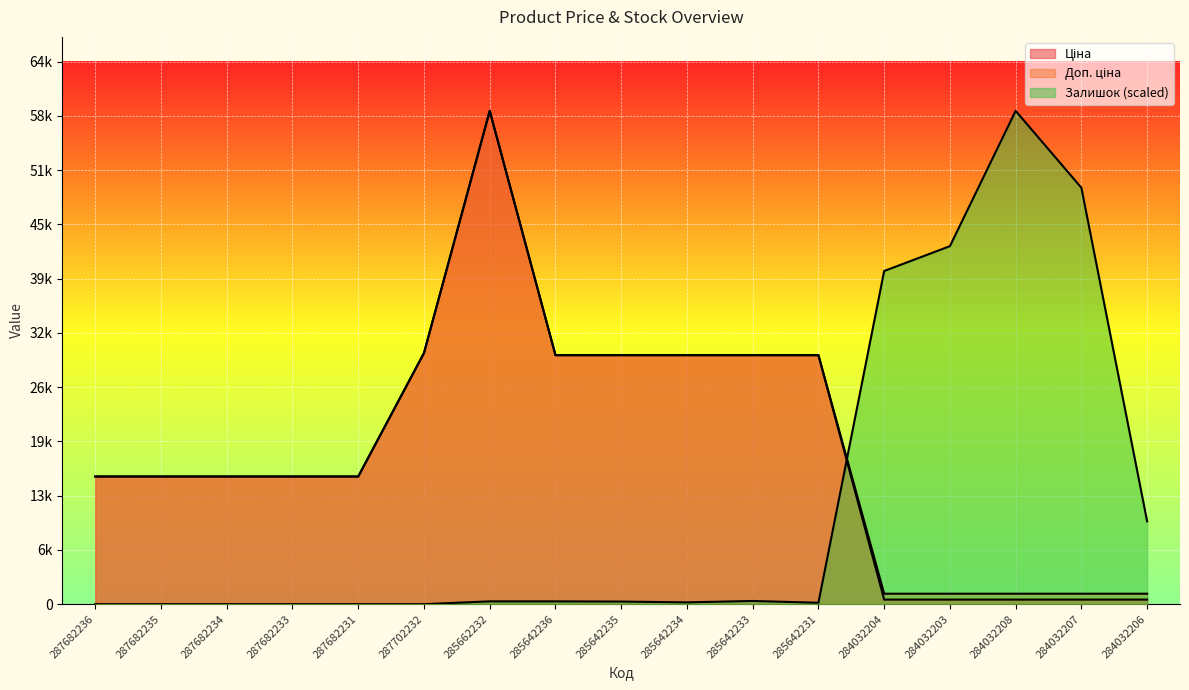

Reading left to right, extract all data points from this chart.

Ціна: 287682236=15120.0	287682235=15120.0	287682234=15120.0	287682233=15120.0	287682231=15120.0	287702232=29747.2	285662232=58426.5	285642236=29491.5	285642235=29491.5	285642234=29491.5	285642233=29491.5	285642231=29491.5	284032204=539.0	284032203=539.0	284032208=539.0	284032207=539.0	284032206=539.0
Доп. ціна: 287682236=15120.0	287682235=15120.0	287682234=15120.0	287682233=15120.0	287682231=15120.0	287702232=29747.2	285662232=58426.5	285642236=29491.5	285642235=29491.5	285642234=29491.5	285642233=29491.5	285642231=29491.5	284032204=1235.4	284032203=1235.4	284032208=1235.4	284032207=1235.4	284032206=1235.4
Залишок: 287682236=0.0	287682235=0.0	287682234=0.0	287682233=0.0	287682231=0.0	287702232=0.0	285662232=329.4	285642236=329.4	285642235=305.9	285642234=211.8	285642233=376.5	285642231=164.7	284032204=39460.9	284032203=42402.2	284032208=58426.5	284032207=49320.2	284032206=9812.3